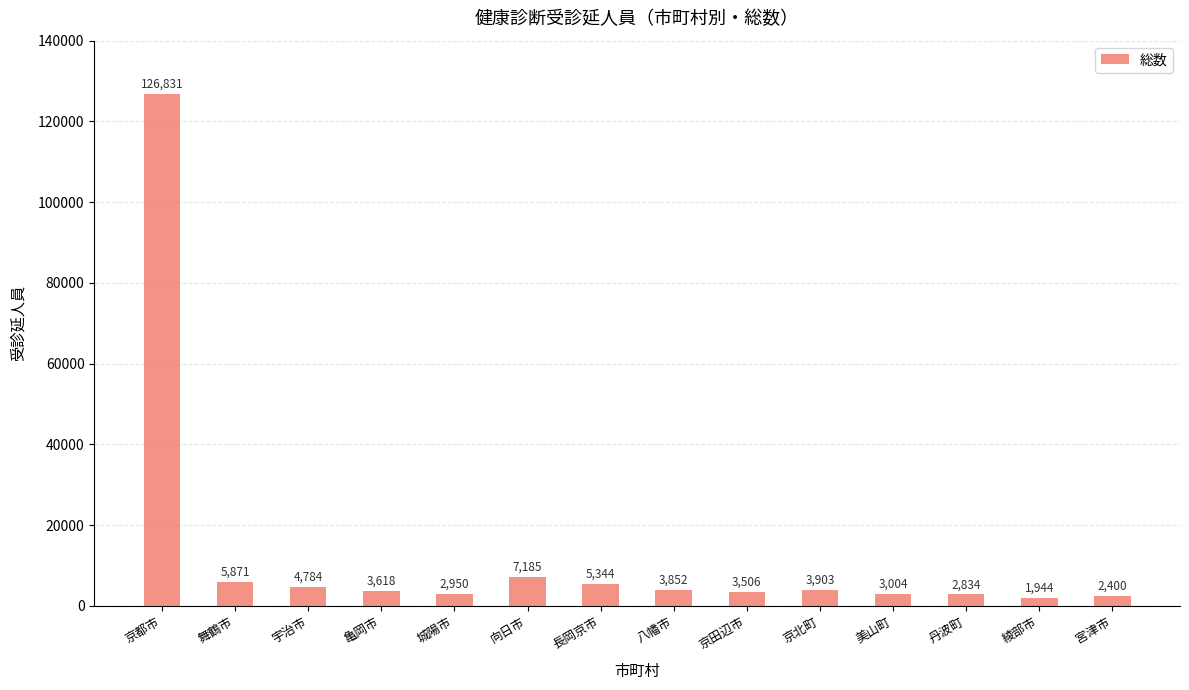

Reading right to left, list all the values displayed in this chart.

2400	1944	2834	3004	3903	3506	3852	5344	7185	2950	3618	4784	5871	126831